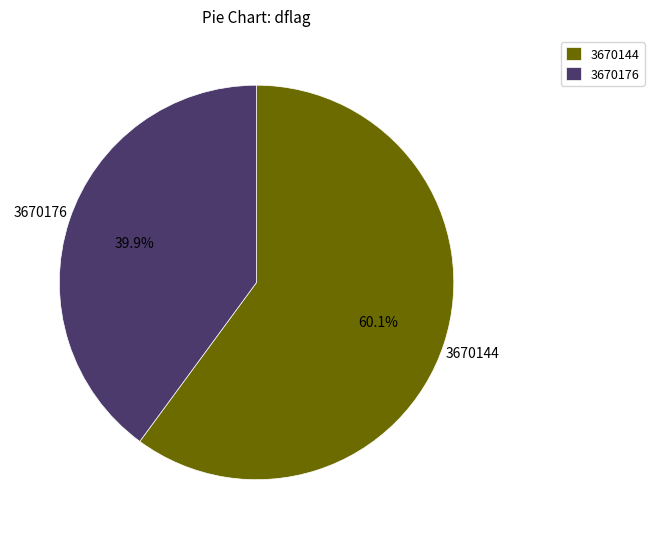

To the nearest percent, what portion does 3670144 represent?

60%